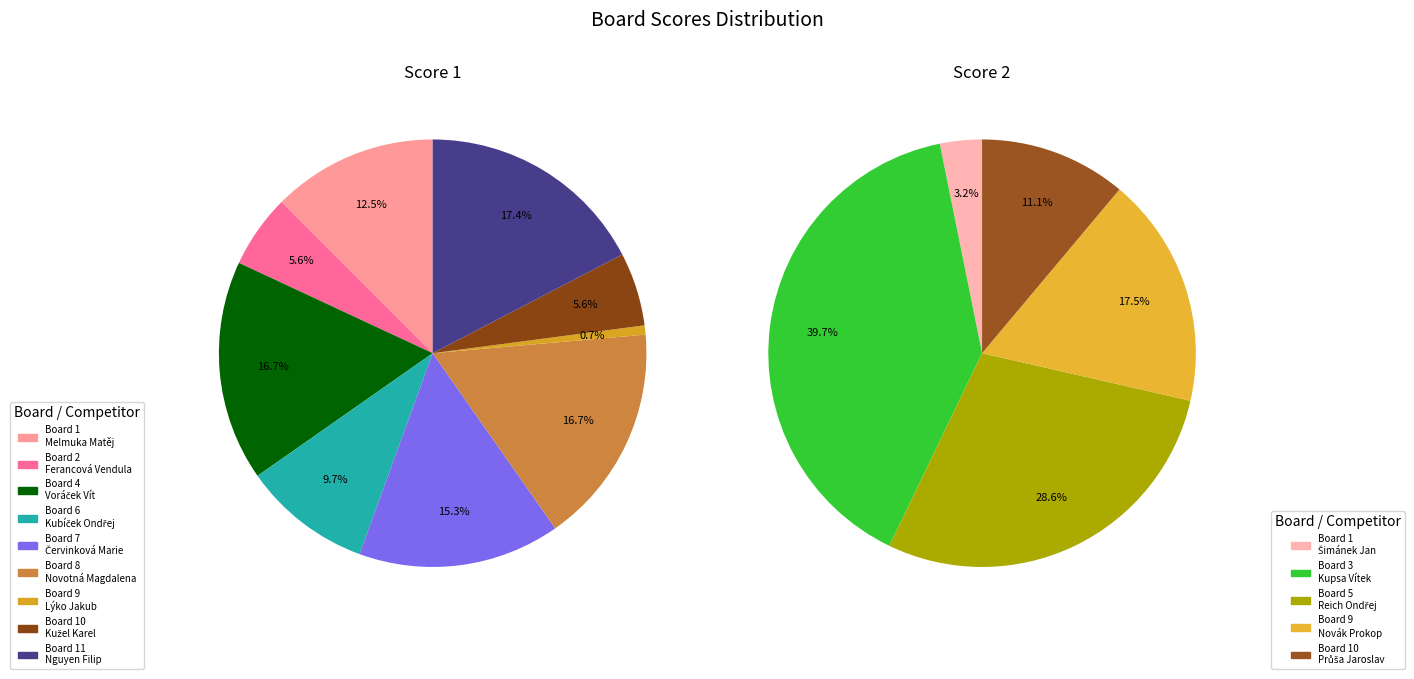

What portion of the pie excludes 9?

99.3%